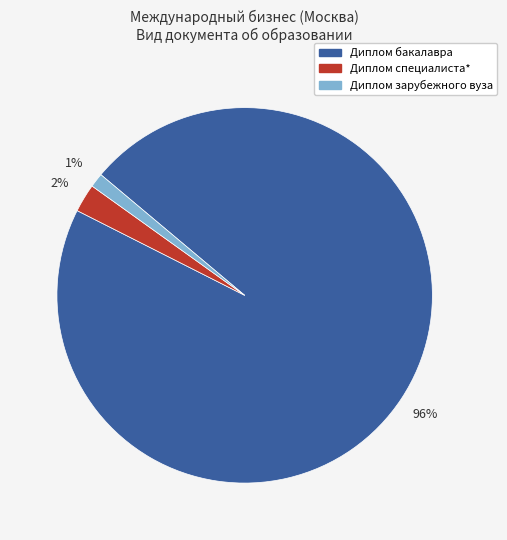

Is the sum of Диплом бакалавра and Диплом специалиста* greater than half?

Yes